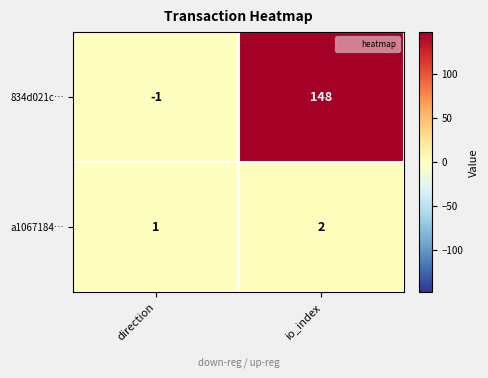

At io_index, list the series in order from smallest to largest.

a1067184…, 834d021c…